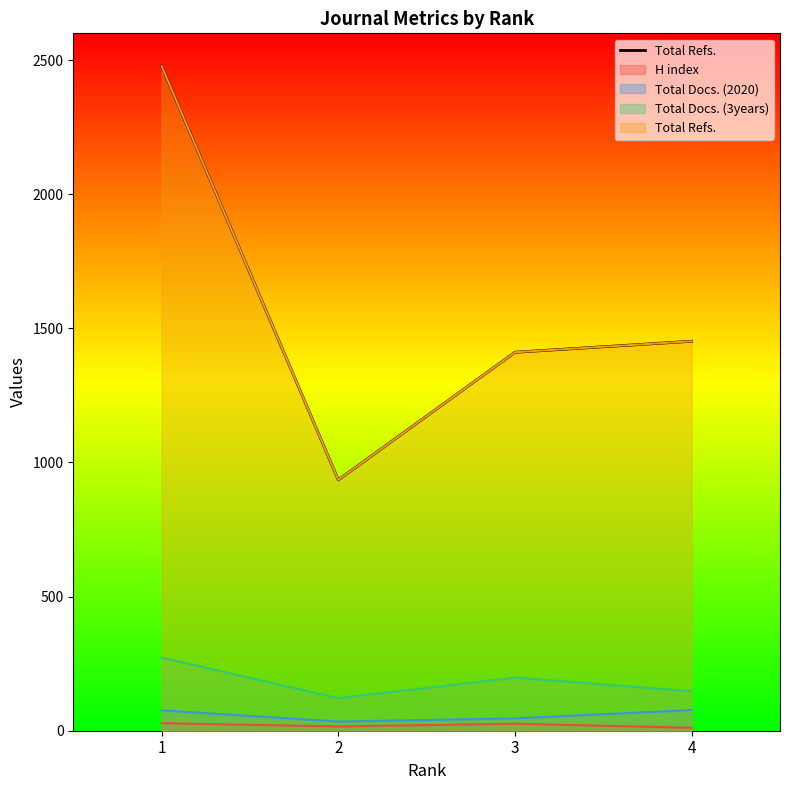

What is the change in value from 2 to 4?

+517